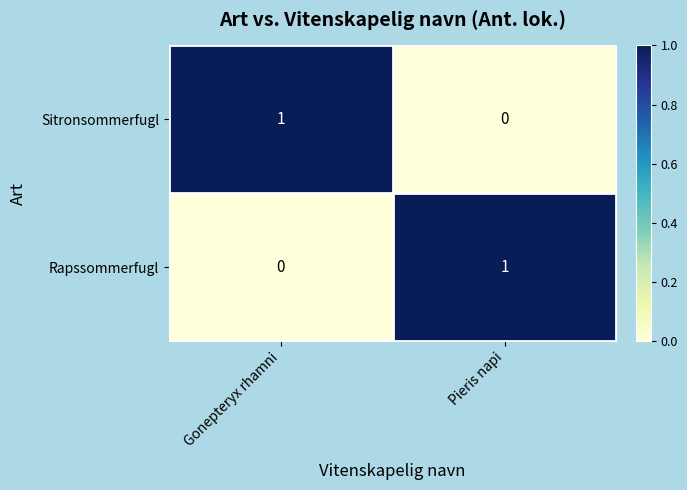

Reading left to right, transcribe all the data shown in this chart.

Sitronsommerfugl: Gonepteryx rhamni=1	Pieris napi=0
Rapssommerfugl: Gonepteryx rhamni=0	Pieris napi=1